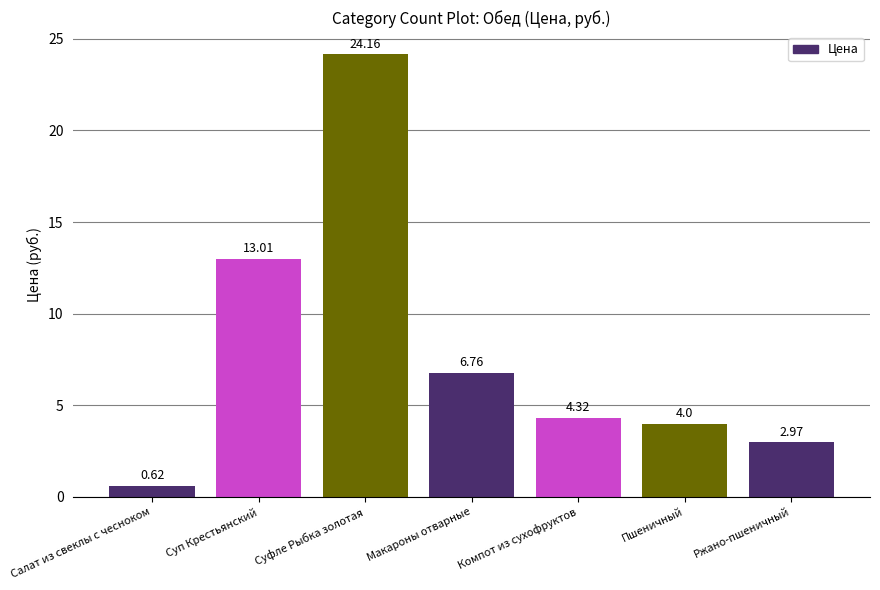

Which category has the highest value across all series?

Суфле Рыбка золотая